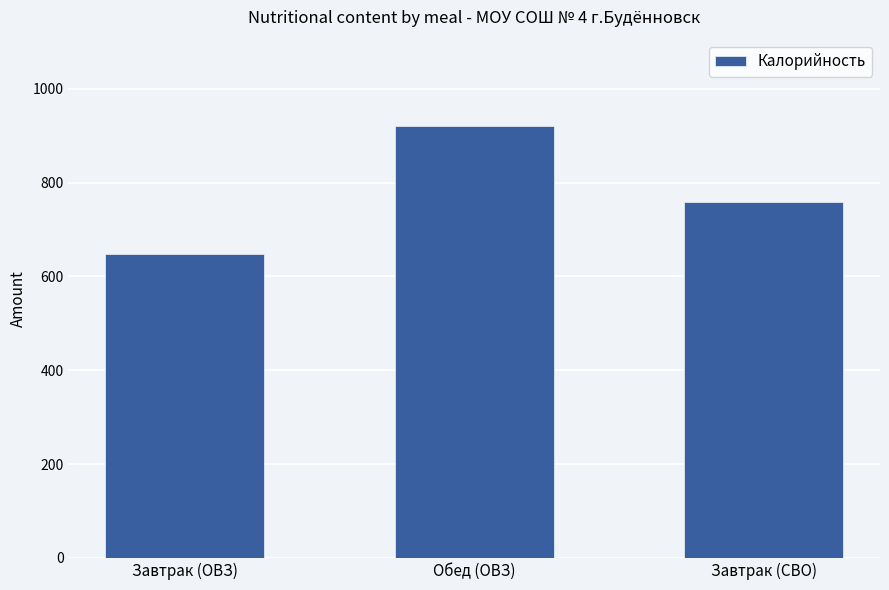

List the labels in order of value, largest first.

Обед (ОВЗ), Завтрак (СВО), Завтрак (ОВЗ)